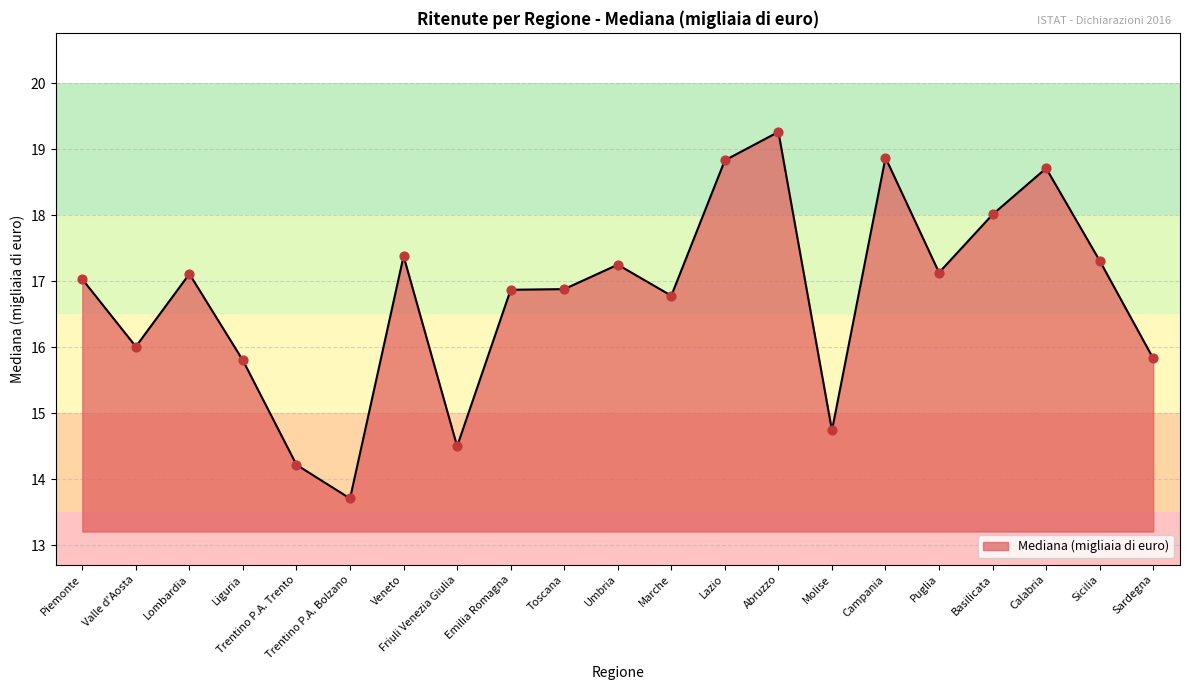

Approximately how many times larger is the value at Friuli Venezia Giulia compared to Toscana?

0.9